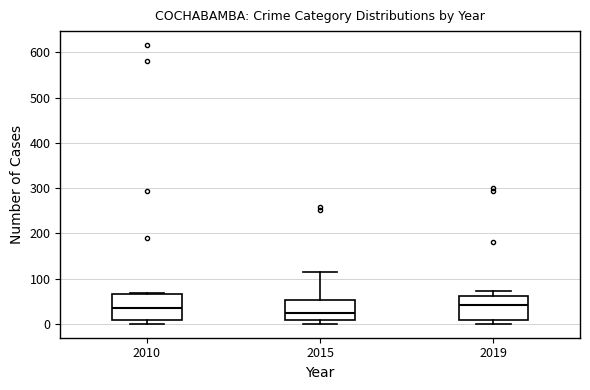

Where is the lower edge of the box at x = 2019 on the y-axis? The values are not printed on the chart, so give them approximately, as read against the axis.

10